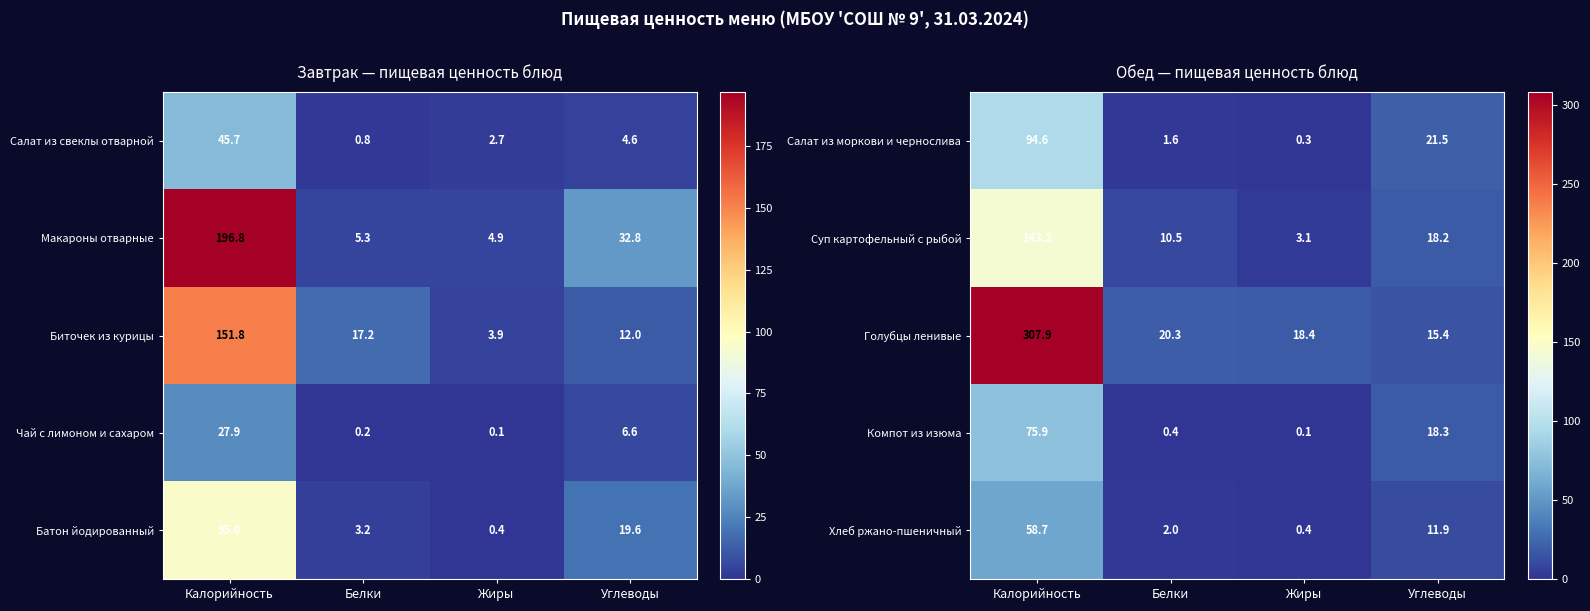

How many categories are shown in the chart?

4